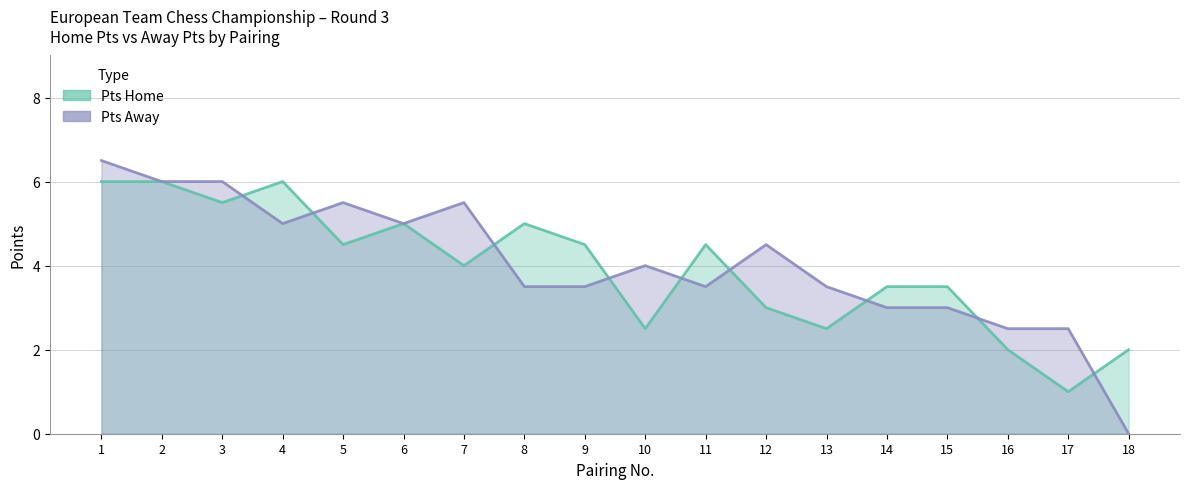

How many interior local peaks does the Pts Home series have?

4